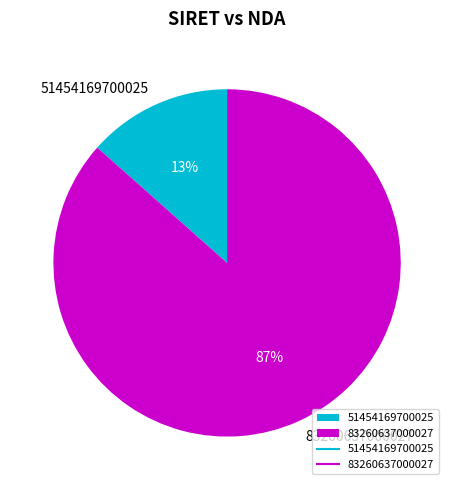

Combined, do 51454169700025 and 83260637000027 account for over 50%?

Yes